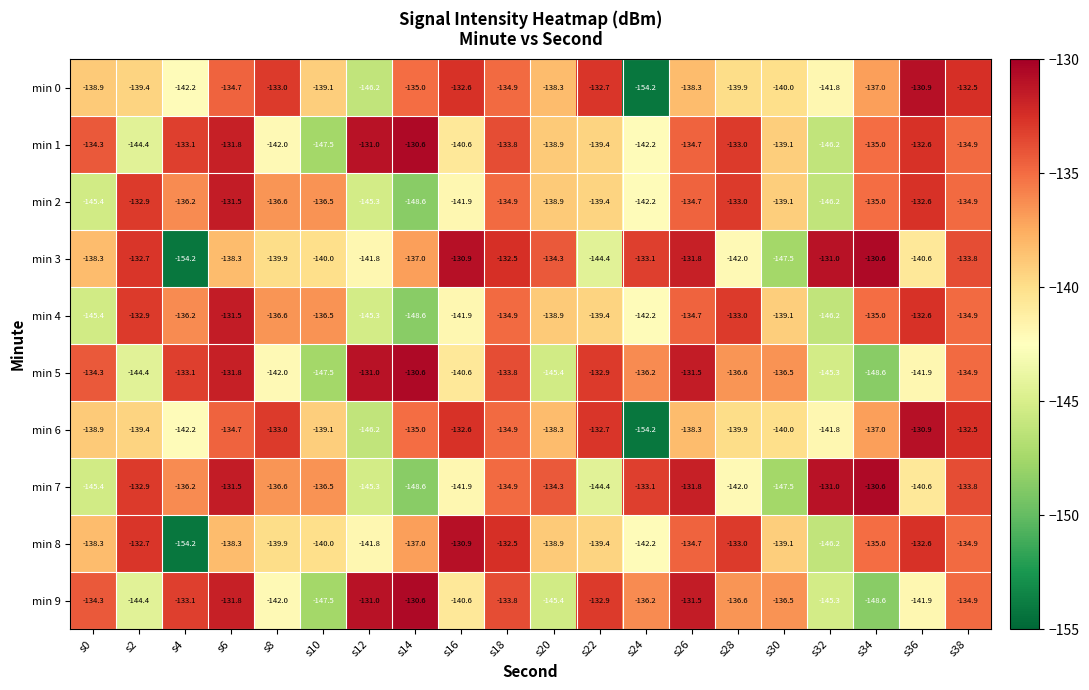

The value of min 9 at s18 is -41.5. True or false?

False